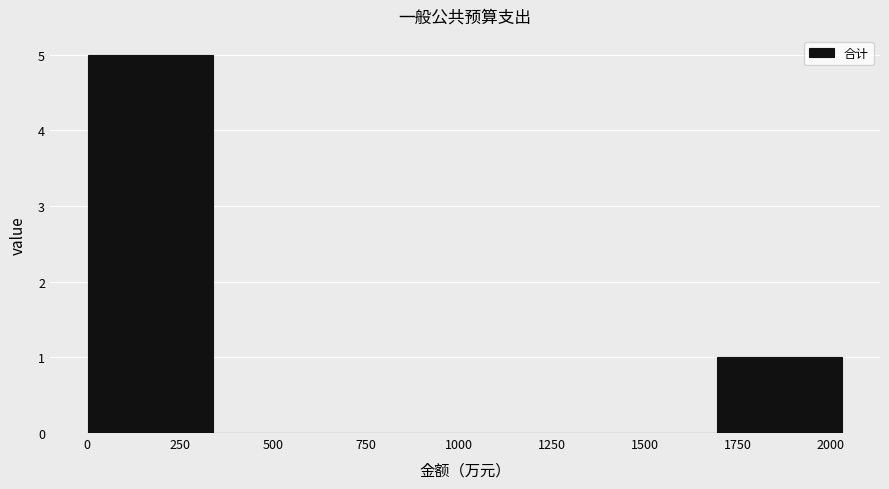

Reading left to right, list every bar in this chart as the range it spans on the x-axis followed by its height. Neither the bar edges nor the heights are printed on the chart, so give them approximately, as read against the axes.

0 to 350: 5
350 to 700: 0
700 to 1000: 0
1000 to 1350: 0
1350 to 1700: 0
1700 to 2050: 1